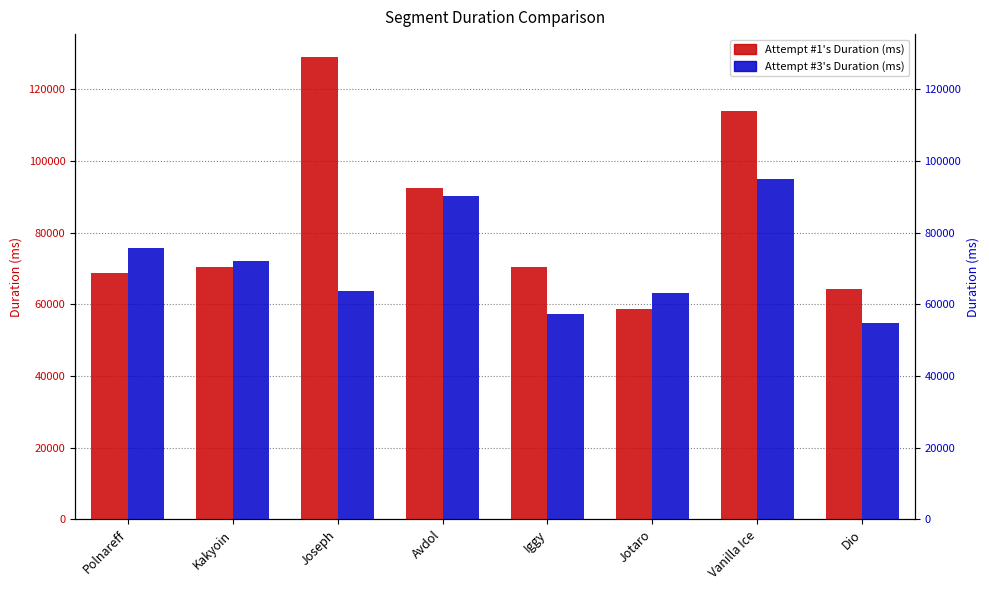

How many categories are shown in the chart?

8